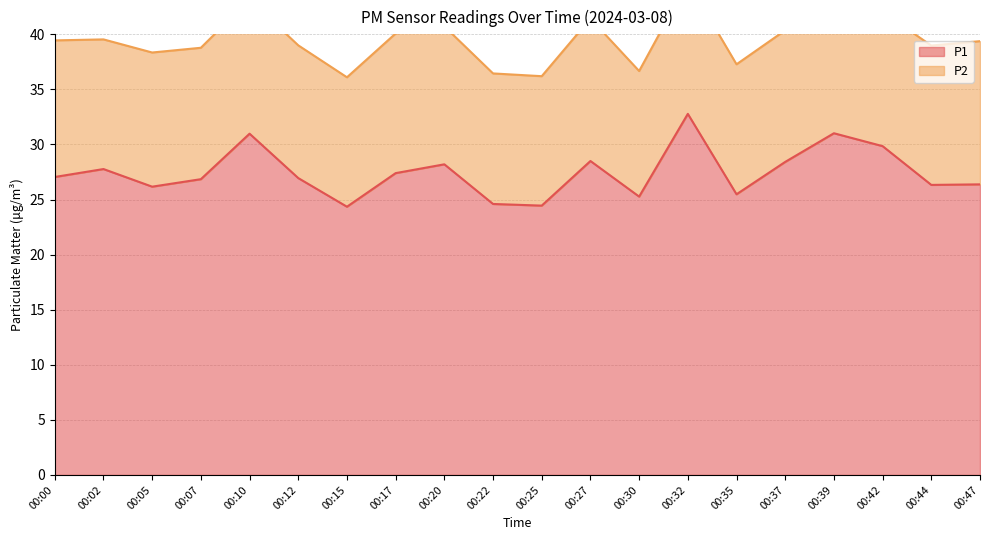

True or false: the data has more than 1 interior local peaks.

True